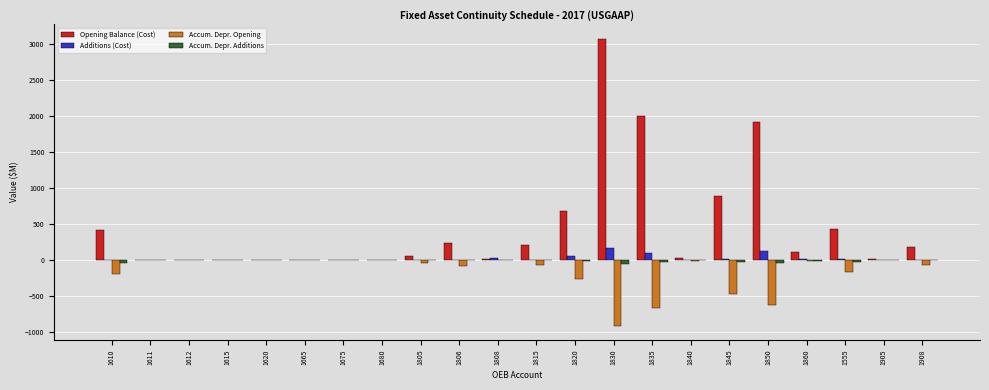

The Opening Balance (Cost) series shows 1918.1 at 1850. True or false?

True